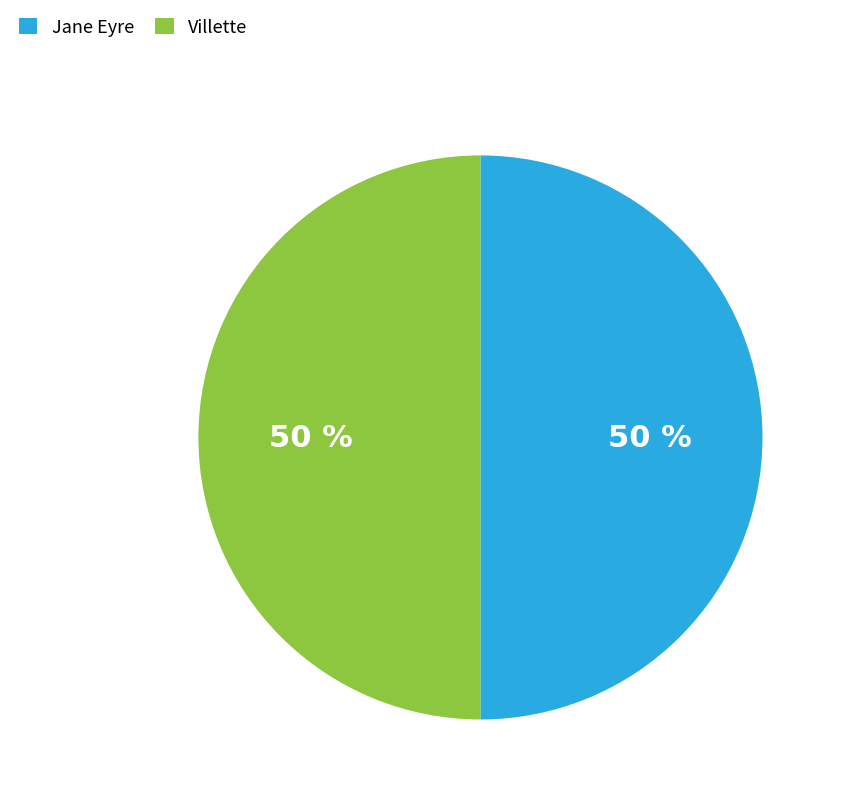

What is the ratio of the value at Jane Eyre to the value at Villette?

1.0